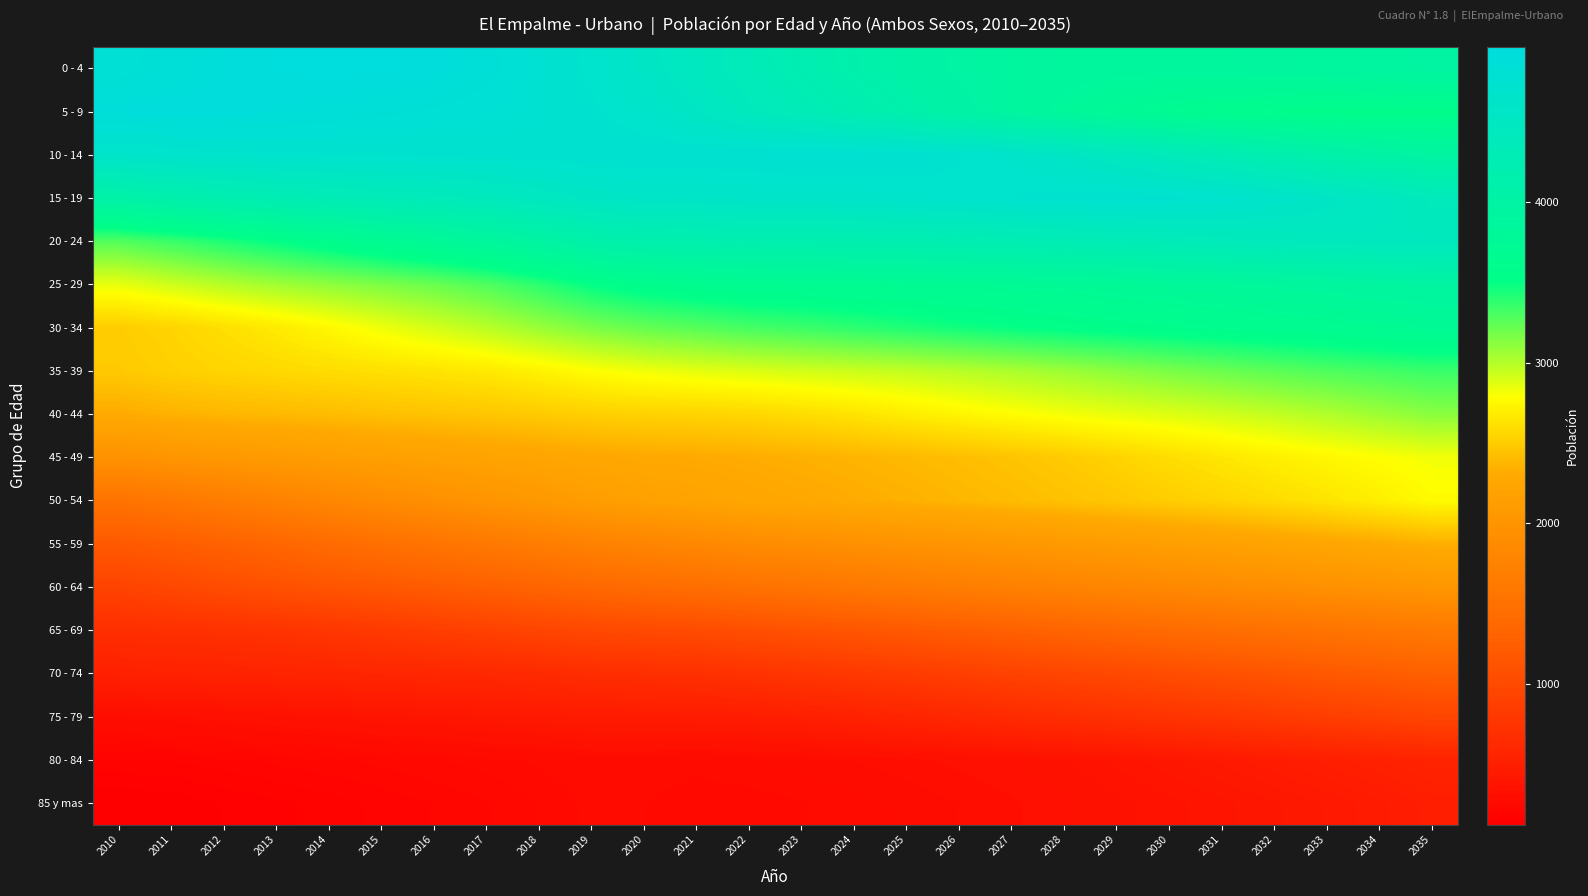

Reading left to right, extract all data points from this chart.

0 - 4: 2010=4813	2011=4870	2012=4915	2013=4953	2014=4970	2015=4962	2016=4928	2017=4862	2018=4776	2019=4683	2020=4574	2021=4457	2022=4344	2023=4227	2024=4123	2025=4036	2026=3968	2027=3919	2028=3889	2029=3877	2030=3877	2031=3886	2032=3902	2033=3920	2034=3937	2035=3956
5 - 9: 2010=4913	2011=4941	2012=4930	2013=4908	2014=4886	2015=4856	2016=4829	2017=4800	2018=4769	2019=4721	2020=4645	2021=4541	2022=4416	2023=4323	2024=4223	2025=4120	2026=4017	2027=3918	2028=3825	2029=3744	2030=3673	2031=3620	2032=3585	2033=3566	2034=3564	2035=3571
10 - 14: 2010=4633	2011=4663	2012=4682	2013=4695	2014=4705	2015=4713	2016=4721	2017=4728	2018=4742	2019=4760	2020=4764	2021=4761	2022=4767	2023=4779	2024=4777	2025=4755	2026=4712	2027=4645	2028=4563	2029=4469	2030=4370	2031=4270	2032=4177	2033=4089	2034=4010	2035=3943
15 - 19: 2010=4049	2011=4126	2012=4194	2013=4249	2014=4297	2015=4338	2016=4372	2017=4412	2018=4478	2019=4550	2020=4586	2021=4596	2022=4609	2023=4616	2024=4632	2025=4656	2026=4680	2027=4708	2028=4730	2029=4736	2030=4727	2031=4695	2032=4636	2033=4563	2034=4478	2035=4387
20 - 24: 2010=3277	2011=3349	2012=3428	2013=3510	2014=3595	2015=3683	2016=3762	2017=3850	2018=3962	2019=4082	2020=4144	2021=4162	2022=4182	2023=4176	2024=4187	2025=4203	2026=4224	2027=4247	2028=4277	2029=4303	2030=4335	2031=4369	2032=4405	2033=4434	2034=4451	2035=4446
25 - 29: 2010=2852	2011=2926	2012=2996	2013=3057	2014=3106	2015=3157	2016=3212	2017=3285	2018=3388	2019=3508	2020=3583	2021=3627	2022=3659	2023=3669	2024=3683	2025=3696	2026=3708	2027=3723	2028=3739	2029=3764	2030=3791	2031=3820	2032=3851	2033=3883	2034=3918	2035=3954
30 - 34: 2010=2505	2011=2548	2012=2610	2013=2677	2014=2753	2015=2834	2016=2910	2017=2987	2018=3077	2019=3164	2020=3224	2021=3266	2022=3315	2023=3346	2024=3386	2025=3426	2026=3463	2027=3498	2028=3530	2029=3556	2030=3580	2031=3603	2032=3627	2033=3654	2034=3685	2035=3718
35 - 39: 2010=2487	2011=2523	2012=2549	2013=2572	2014=2595	2015=2616	2016=2638	2017=2669	2018=2721	2019=2782	2020=2829	2021=2862	2022=2888	2023=2916	2024=2936	2025=2960	2026=2990	2027=3027	2028=3069	2029=3117	2030=3165	2031=3209	2032=3252	2033=3289	2034=3322	2035=3351
40 - 44: 2010=2309	2011=2351	2012=2376	2013=2393	2014=2411	2015=2432	2016=2447	2017=2466	2018=2492	2019=2520	2020=2535	2021=2544	2022=2562	2023=2595	2024=2639	2025=2688	2026=2735	2027=2779	2028=2818	2029=2850	2030=2881	2031=2918	2032=2961	2033=3013	2034=3067	2035=3121
45 - 49: 2010=1963	2011=2014	2012=2056	2013=2095	2014=2130	2015=2162	2016=2189	2017=2215	2018=2244	2019=2276	2020=2295	2021=2305	2022=2322	2023=2343	2024=2367	2025=2391	2026=2420	2027=2452	2028=2494	2029=2544	2030=2599	2031=2654	2032=2705	2033=2748	2034=2788	2035=2825
50 - 54: 2010=1526	2011=1590	2012=1666	2013=1739	2014=1809	2015=1876	2016=1939	2017=2001	2018=2064	2019=2127	2020=2177	2021=2215	2022=2259	2023=2286	2024=2315	2025=2345	2026=2375	2027=2407	2028=2439	2029=2471	2030=2507	2031=2544	2032=2589	2033=2640	2034=2699	2035=2765
55 - 59: 2010=1182	2011=1233	2012=1291	2013=1352	2014=1415	2015=1479	2016=1539	2017=1602	2018=1670	2019=1734	2020=1784	2021=1827	2022=1878	2023=1912	2024=1947	2025=1981	2026=2013	2027=2047	2028=2080	2029=2114	2030=2150	2031=2185	2032=2221	2033=2258	2034=2295	2035=2334
60 - 64: 2010=929	2011=977	2012=1034	2013=1084	2014=1129	2015=1172	2016=1220	2017=1266	2018=1320	2019=1375	2020=1416	2021=1453	2022=1503	2023=1545	2024=1590	2025=1633	2026=1676	2027=1717	2028=1757	2029=1798	2030=1834	2031=1876	2032=1913	2033=1951	2034=1988	2035=2028
65 - 69: 2010=682	2011=701	2012=718	2013=743	2014=777	2015=816	2016=858	2017=903	2018=944	2019=985	2020=1010	2021=1027	2022=1062	2023=1101	2024=1143	2025=1186	2026=1232	2027=1277	2028=1324	2029=1366	2030=1409	2031=1453	2032=1494	2033=1534	2034=1575	2035=1615
70 - 74: 2010=516	2011=531	2012=542	2013=555	2014=568	2015=582	2016=596	2017=610	2018=635	2019=668	2020=686	2021=701	2022=732	2023=769	2024=804	2025=837	2026=876	2027=917	2028=954	2029=996	2030=1042	2031=1087	2032=1131	2033=1179	2034=1224	2035=1269
75 - 79: 2010=300	2011=311	2012=327	2013=343	2014=361	2015=377	2016=394	2017=410	2018=432	2019=454	2020=460	2021=461	2022=477	2023=499	2024=530	2025=565	2026=600	2027=639	2028=676	2029=712	2030=747	2031=785	2032=825	2033=865	2034=908	2035=953
80 - 84: 2010=176	2011=182	2012=193	2013=205	2014=215	2015=226	2016=237	2017=247	2018=261	2019=276	2020=274	2021=267	2022=276	2023=285	2024=295	2025=307	2026=320	2027=332	2028=349	2029=376	2030=404	2031=432	2032=463	2033=493	2034=521	2035=551
85 y mas: 2010=124	2011=130	2012=144	2013=157	2014=171	2015=186	2016=201	2017=217	2018=239	2019=263	2020=257	2021=240	2022=245	2023=255	2024=267	2025=280	2026=295	2027=310	2028=328	2029=345	2030=363	2031=383	2032=404	2033=429	2034=459	2035=493